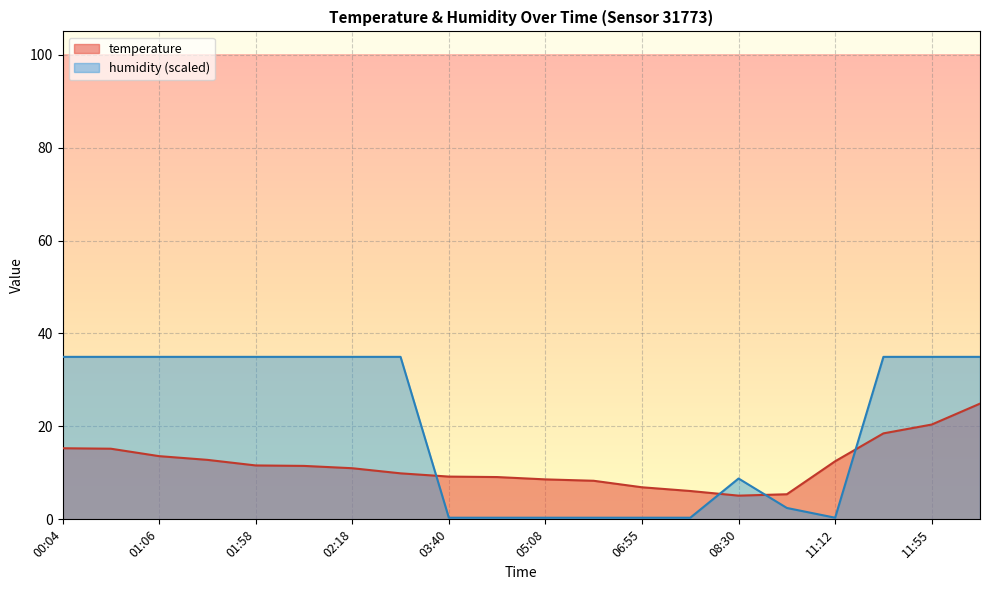

The value of humidity at 03:40 is 0.4. True or false?

True